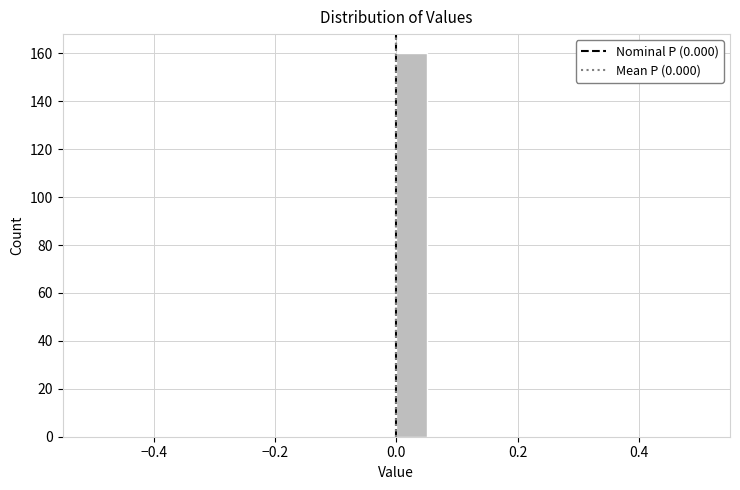

Around what value on the x-axis is the tallest bar? Give the approximate position of its centre, as read against the axis.

0.02